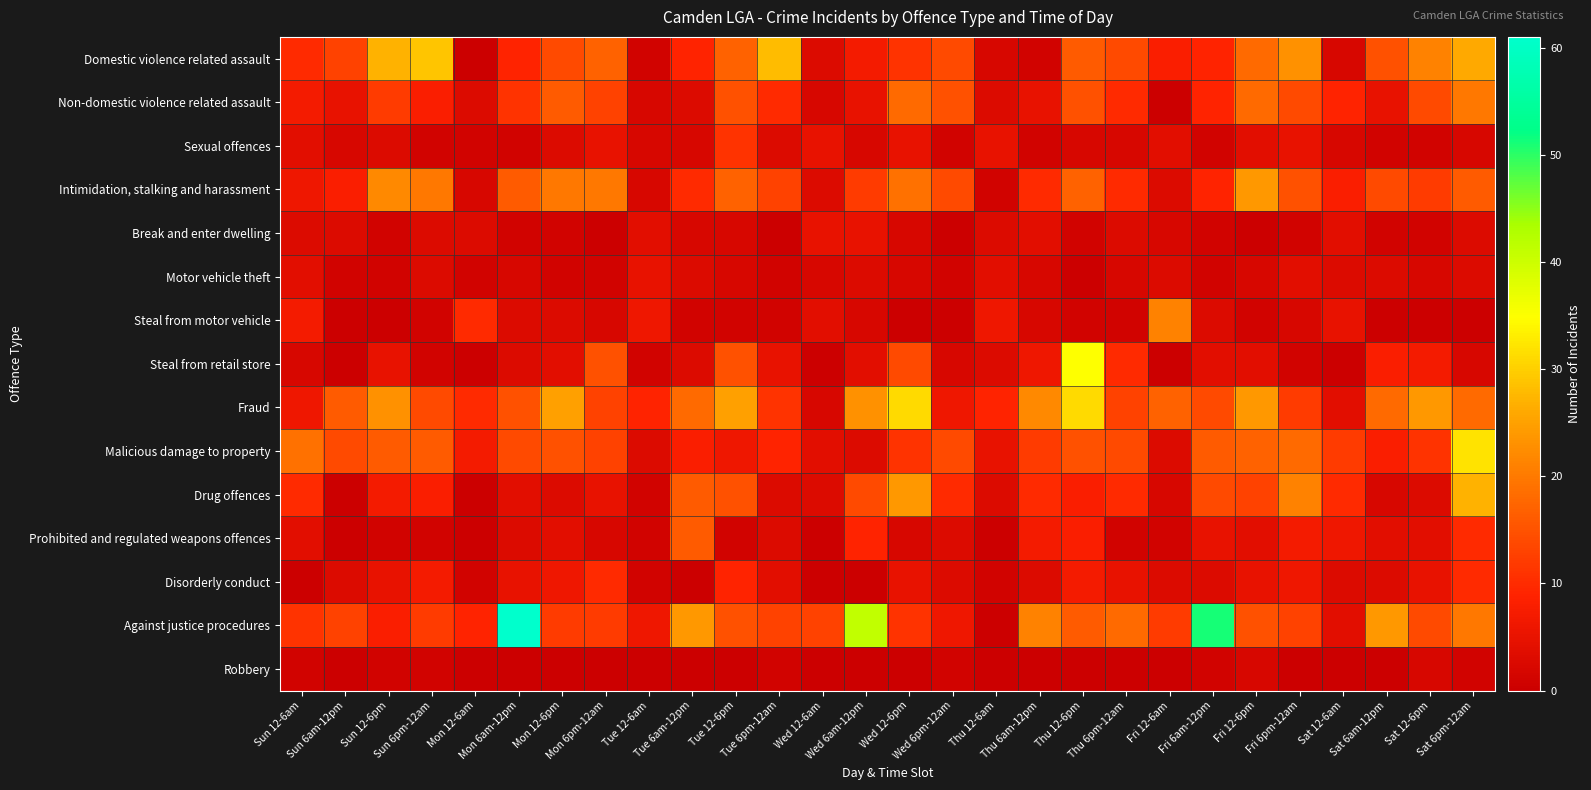

Rank the series at Mon 6pm-12am from highest to lowest value.

Intimidation, stalking and harassment, Domestic violence related assault, Steal from retail store, Non-domestic violence related assault, Fraud, Malicious damage to property, Against justice procedures, Disorderly conduct, Sexual offences, Drug offences, Steal from motor vehicle, Prohibited and regulated weapons offences, Motor vehicle theft, Break and enter dwelling, Robbery